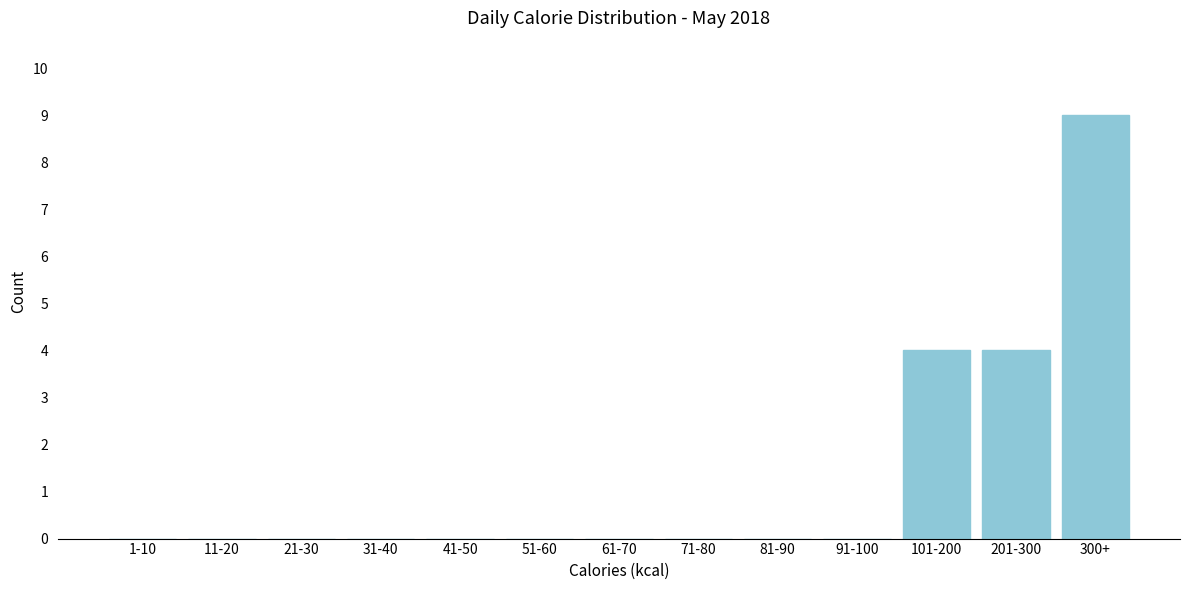

Reading left to right, transcribe all the data shown in this chart.

1-10=0	11-20=0	21-30=0	31-40=0	41-50=0	51-60=0	61-70=0	71-80=0	81-90=0	91-100=0	101-200=4	201-300=4	300+=9